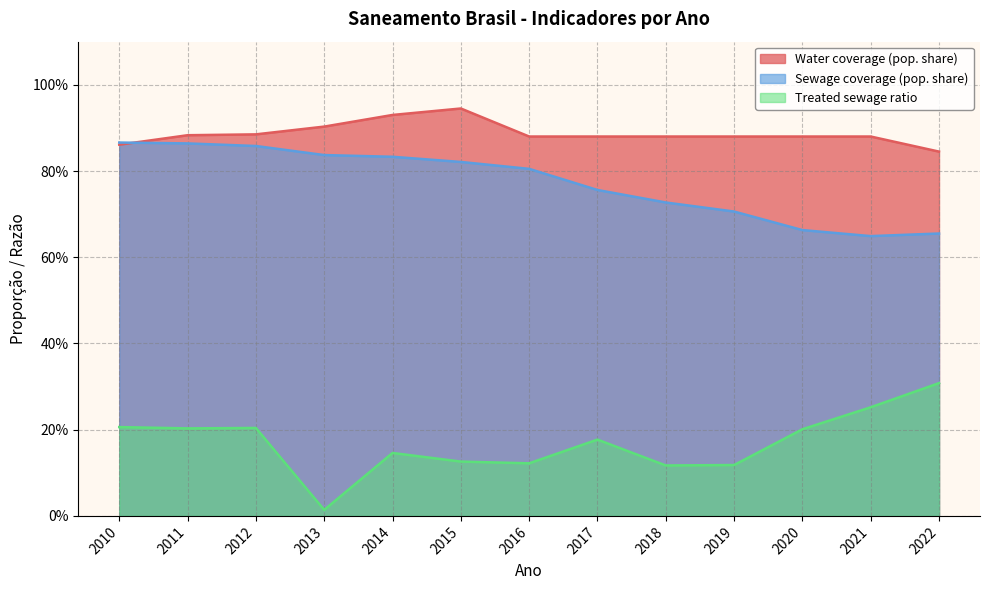

At which label does Sewage coverage (pop. share) reach its peak?

2010